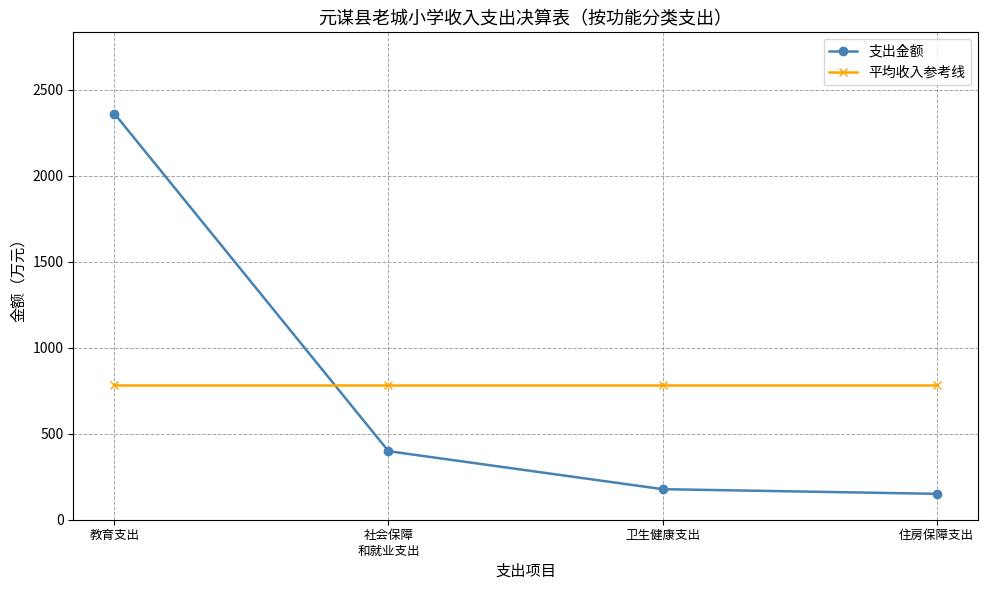

The value of 支出金额 at 教育支出 is 2362.3. True or false?

True